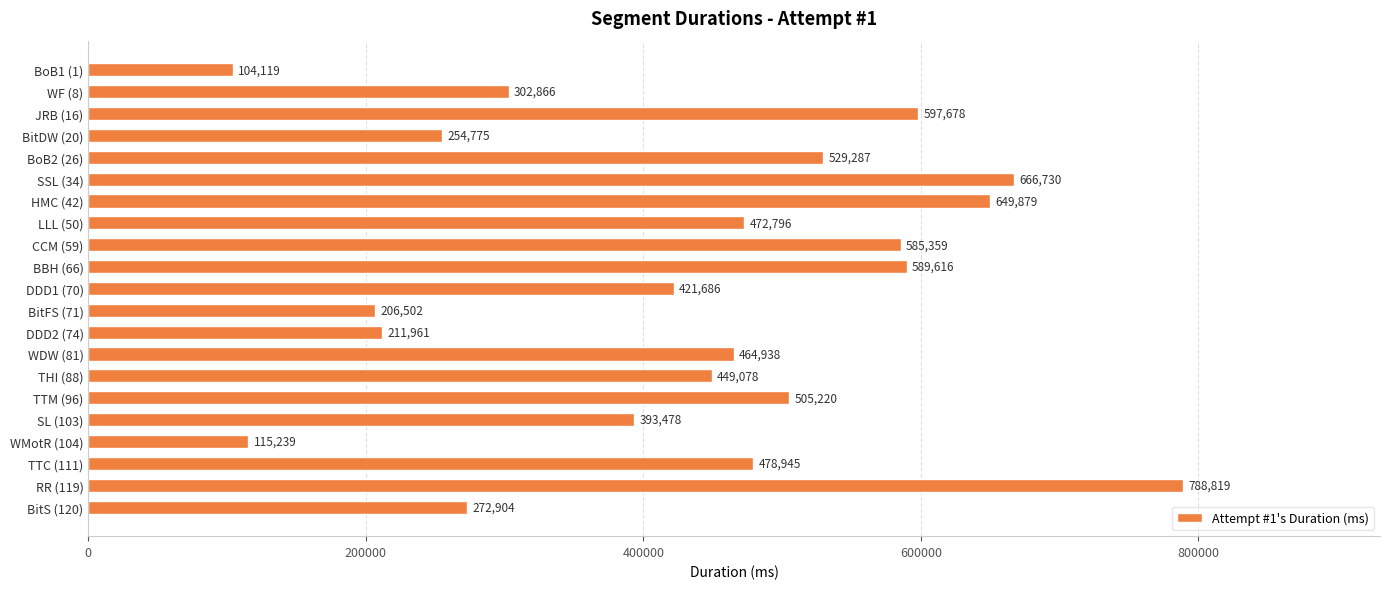

What is the value of the 17th bar from the top?

393478